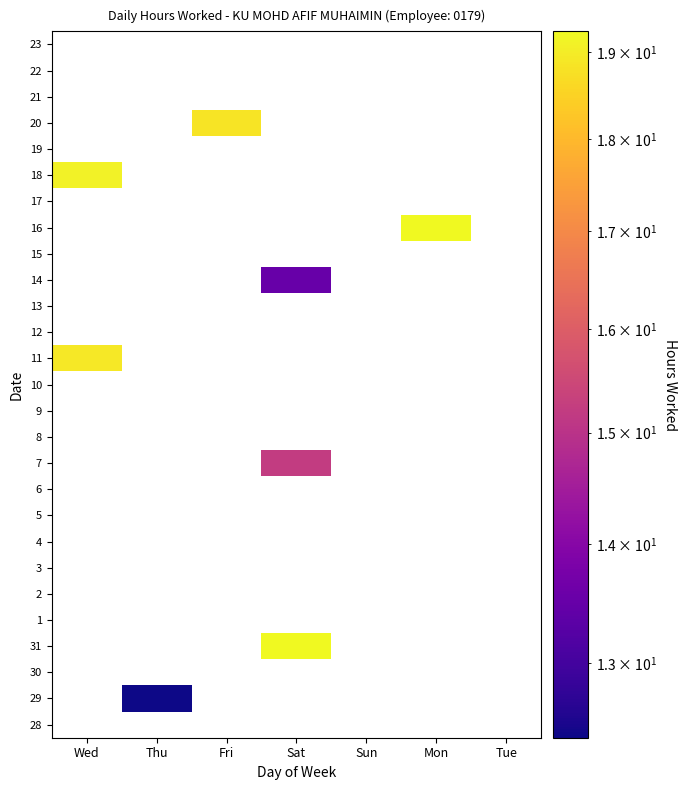

Which category has the highest value across all series?

Mon